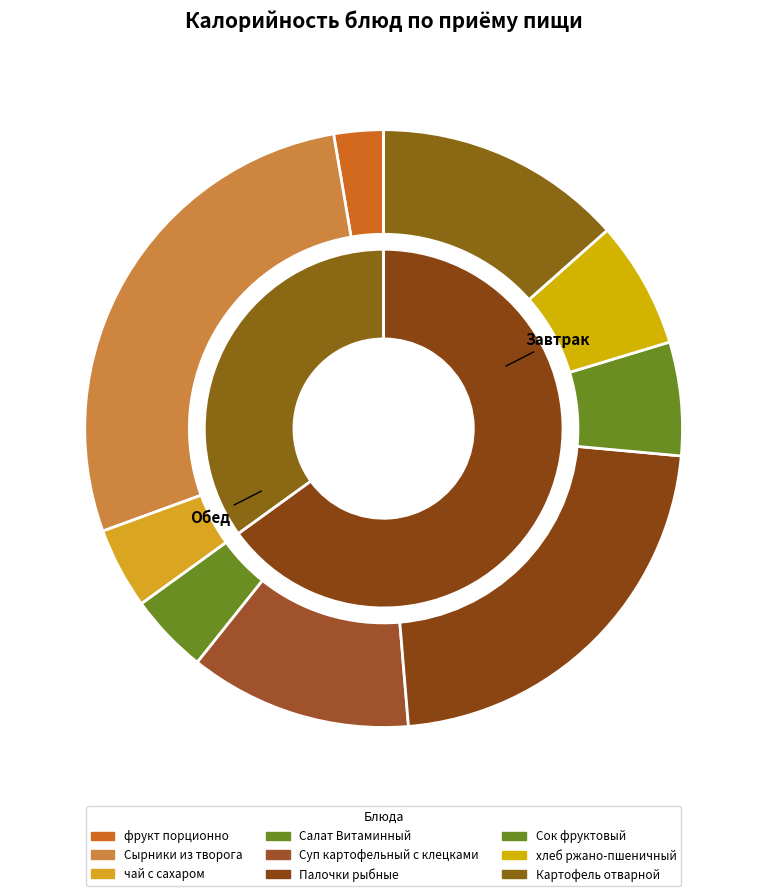

What percentage do Сырники из творога and чай с сахаром together represent?

92.3%